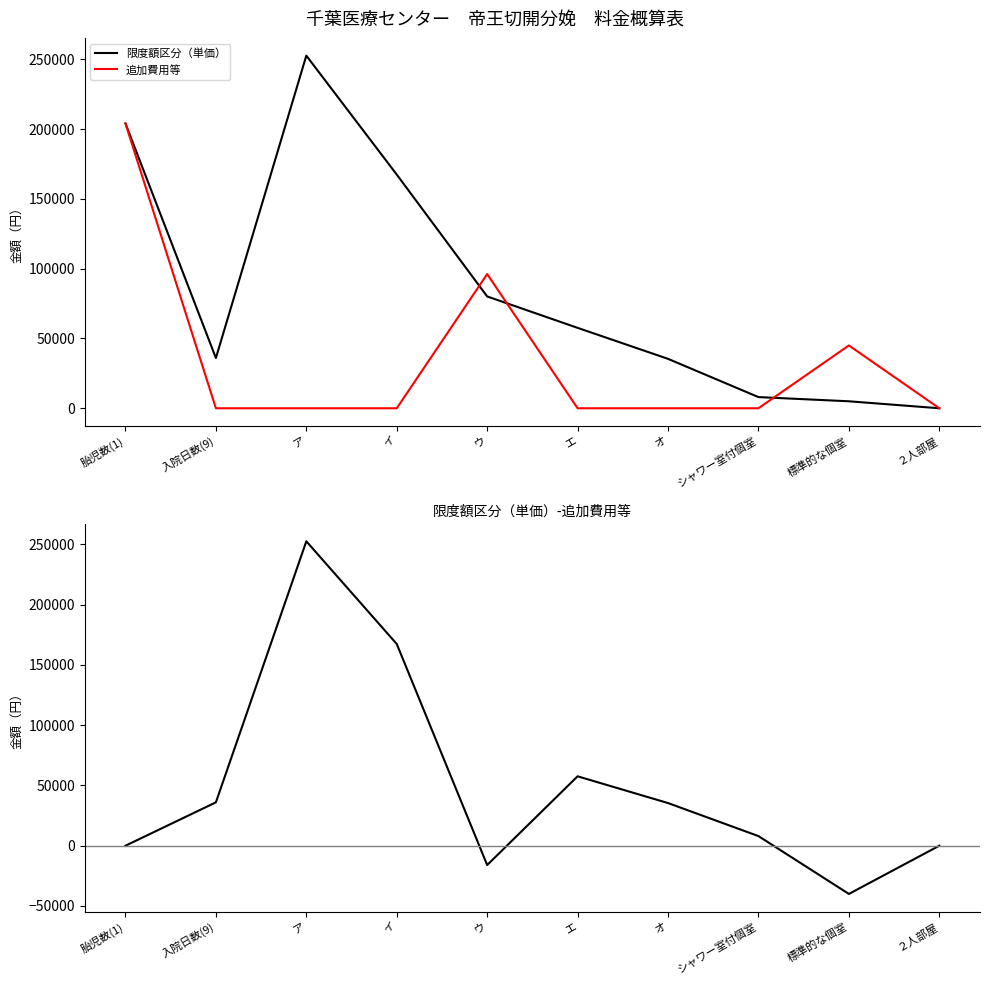

How many data points in 限度額区分（単価）-追加費用等 are above 35400?

4